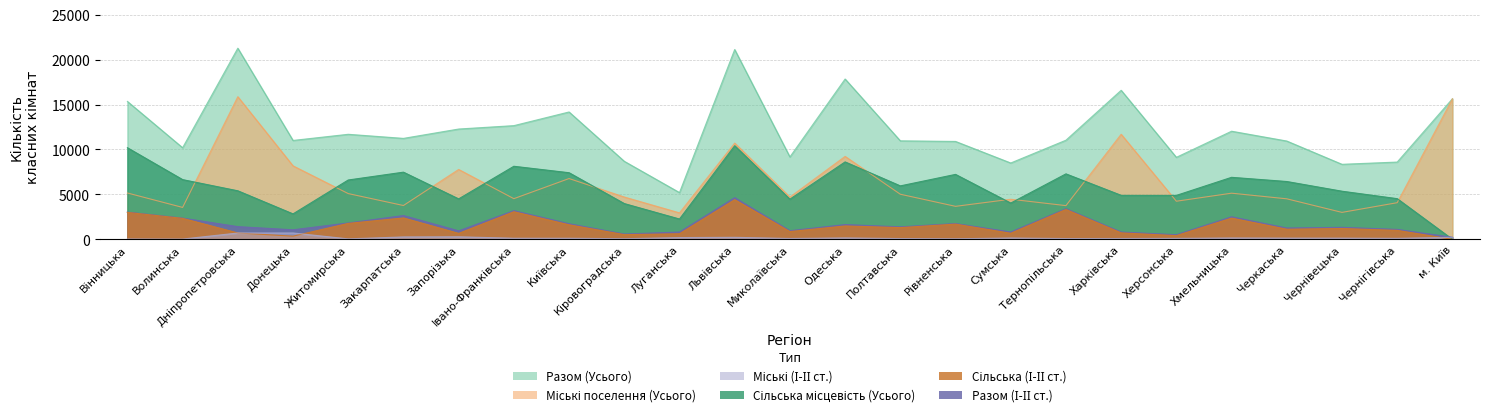

True or false: Сільська місцевість (Усього) and Разом (Усього) intersect in this chart.

False